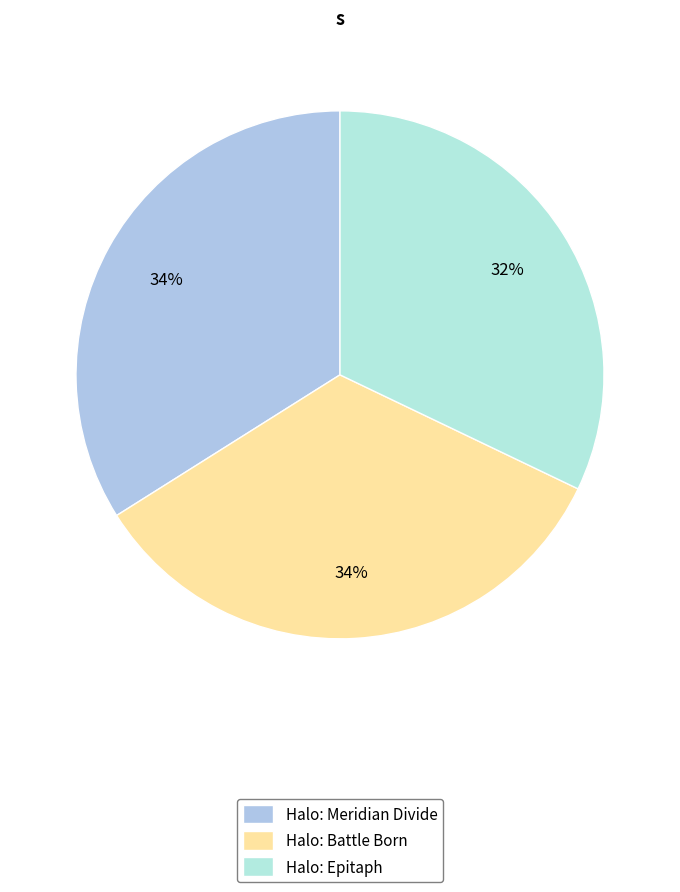

Which category has the biggest portion of the pie?

Halo: Meridian Divide